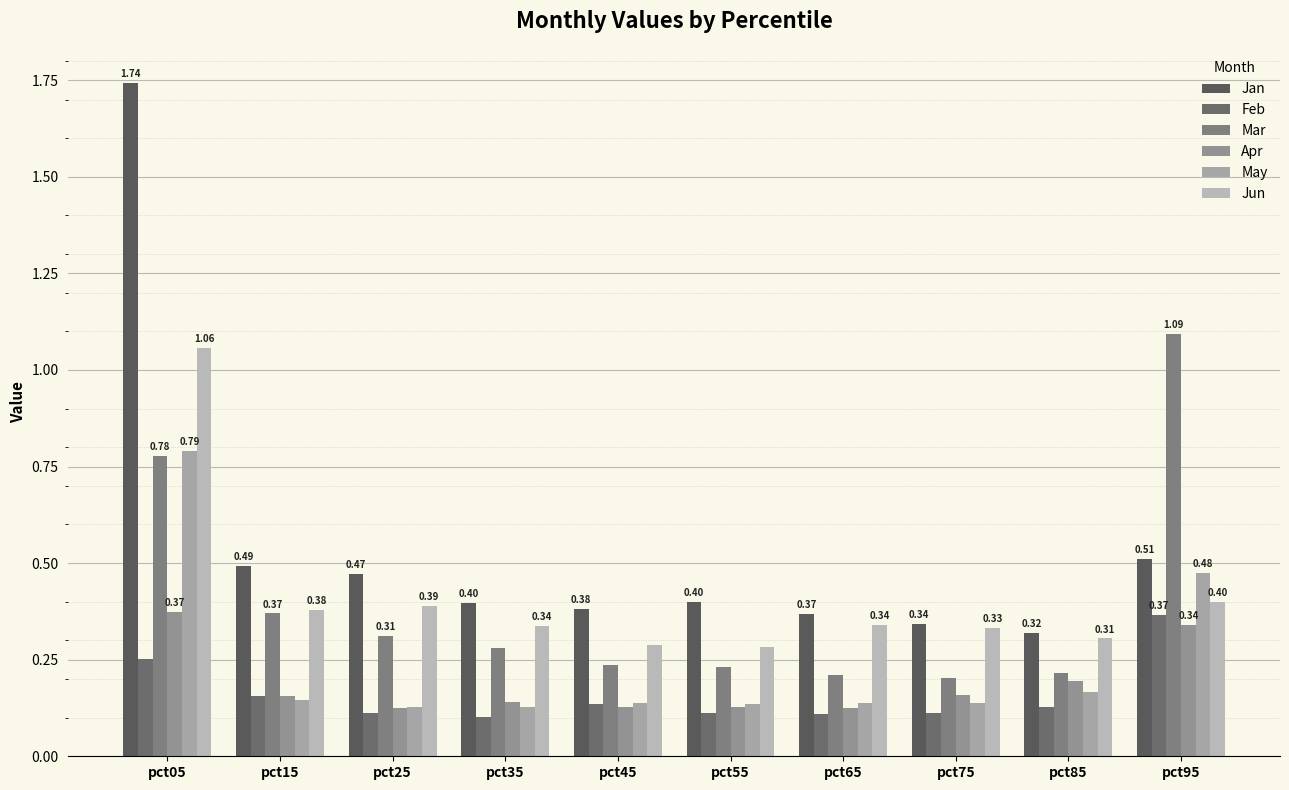

What is the spread (max minus min) of values at pct75?

0.2